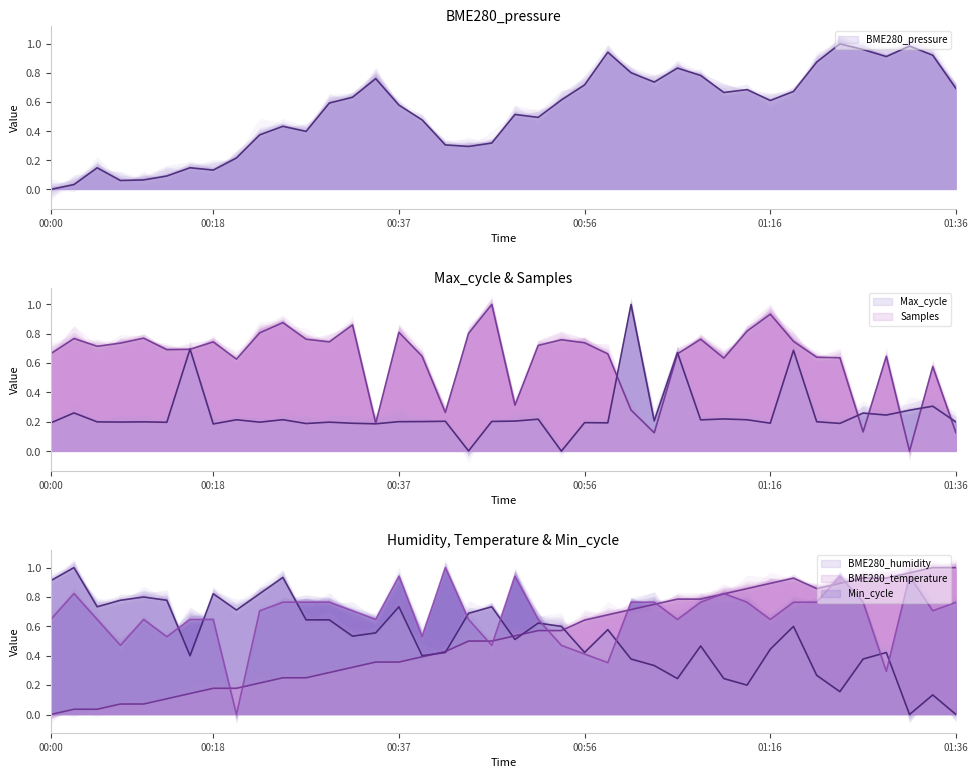

Where is BME280_pressure (line) nearest to the value 0?

00:00